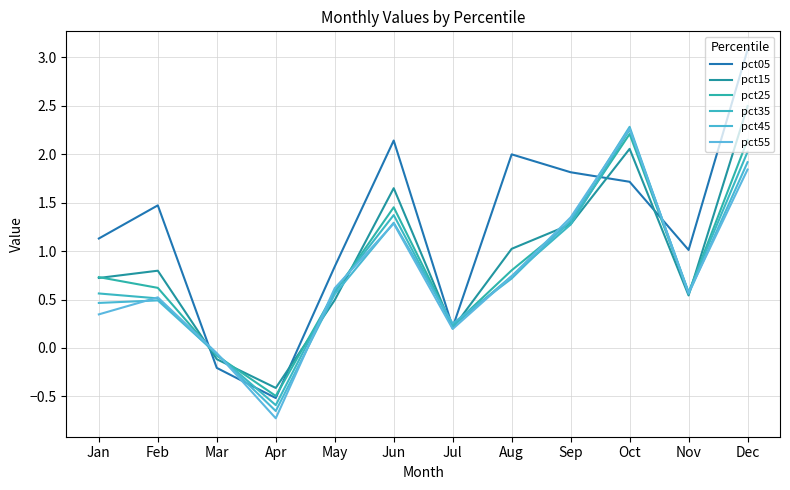

Does the chart have visible grid lines?

Yes